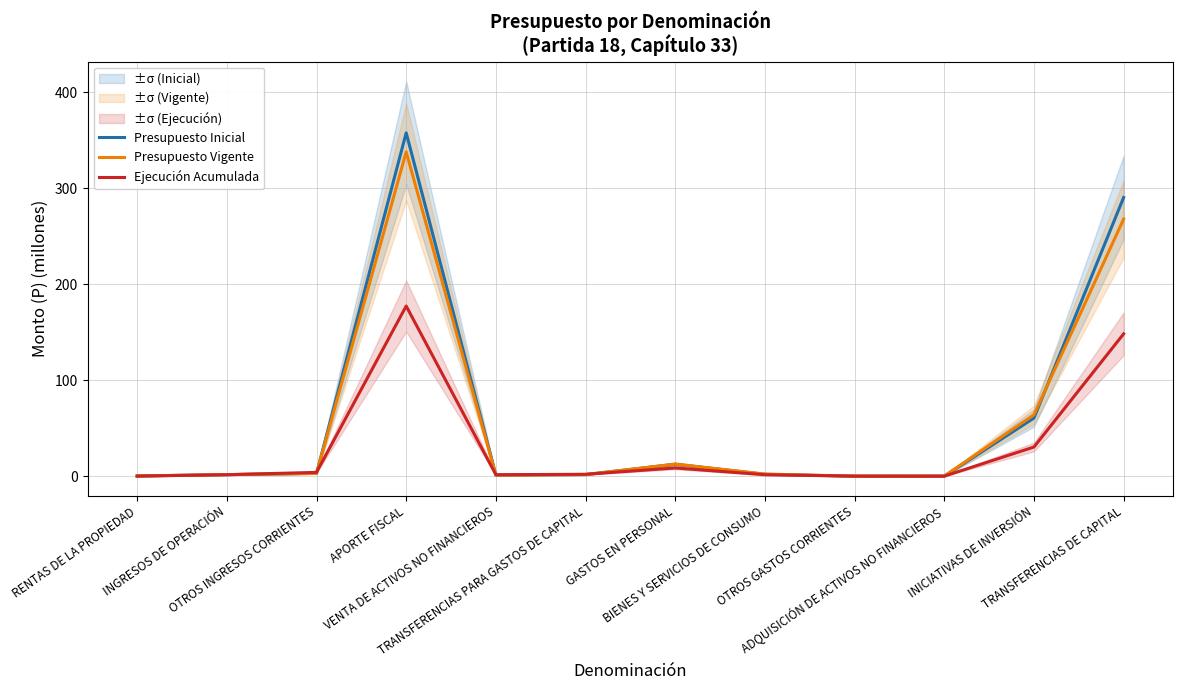

Count the number of data series in this chart.

3